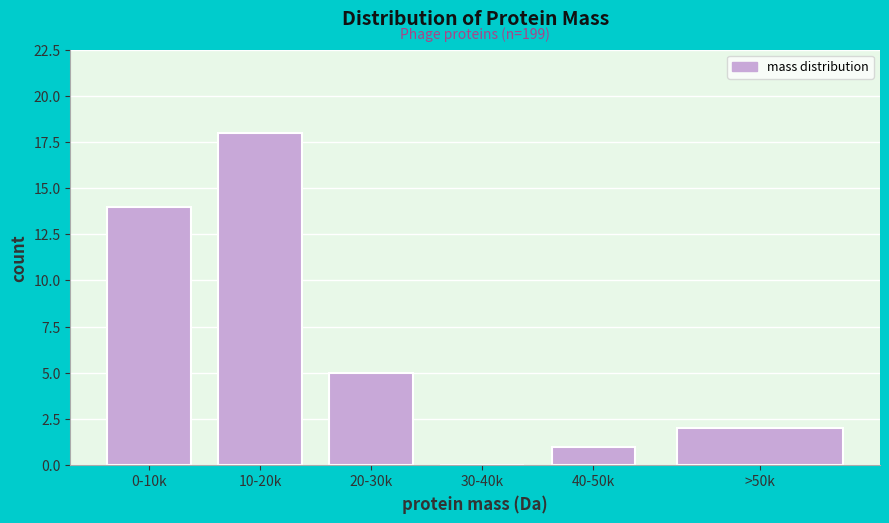

Reading left to right, list all the values displayed in this chart.

0-10k=14	10-20k=18	20-30k=5	30-40k=0	40-50k=1	>50k=2